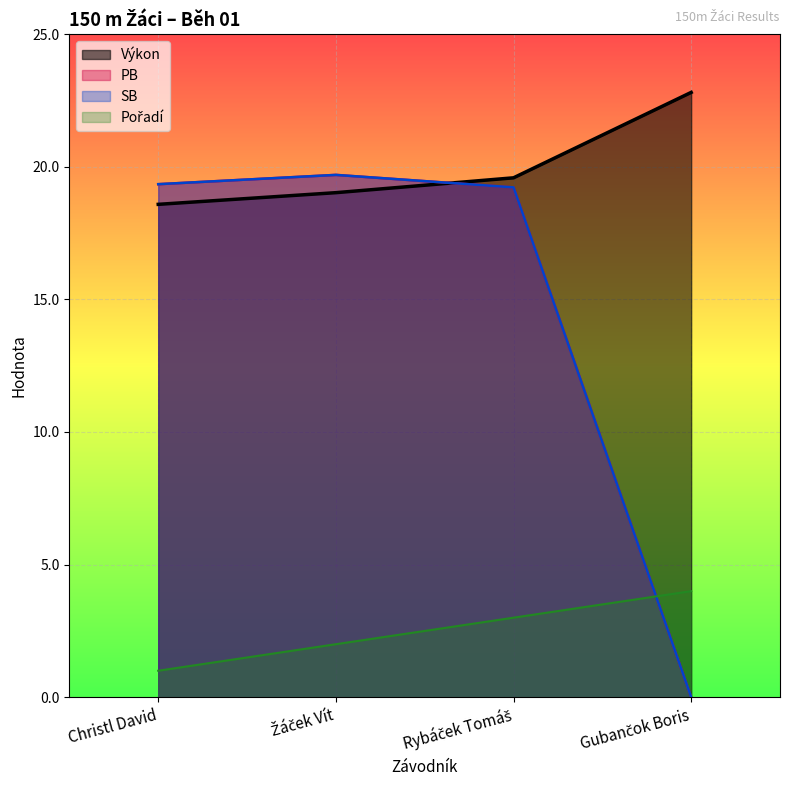

True or false: Výkon (line) has more than 0 interior local peaks.

False